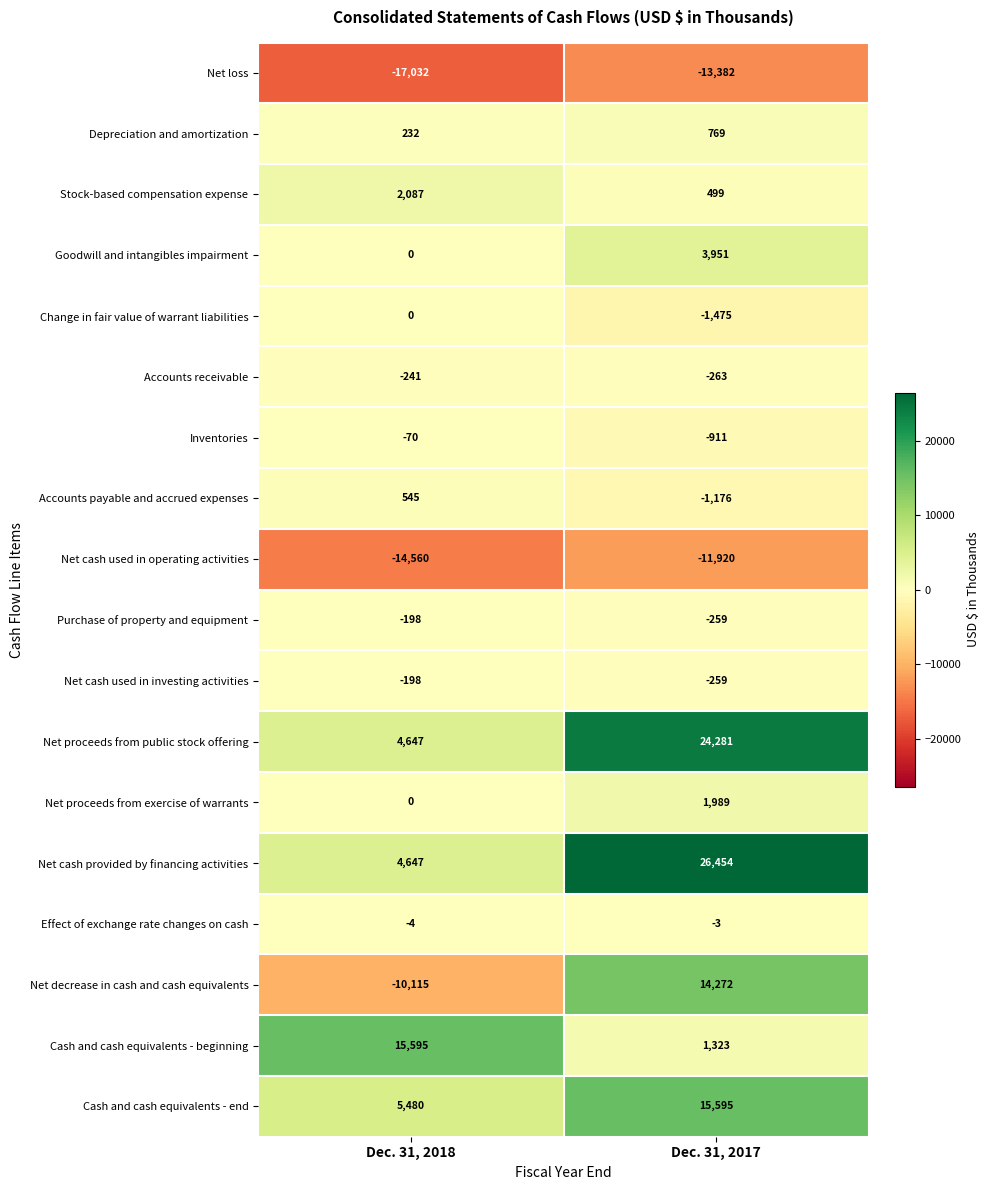

List the labels in order of Net proceeds from exercise of warrants value, largest first.

Dec. 31, 2017, Dec. 31, 2018